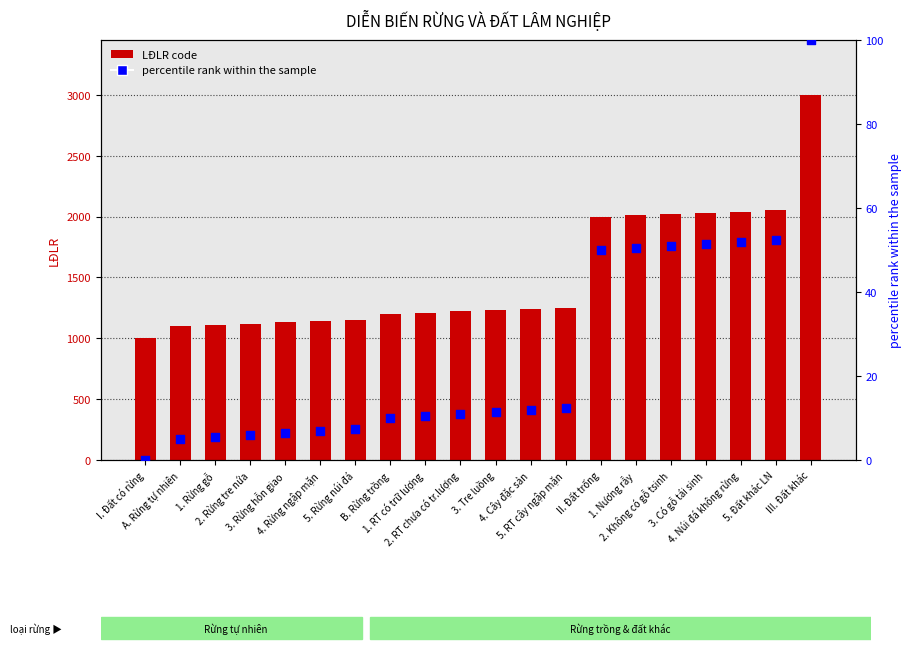

What are all the series names shown in the legend?

LĐLR code, percentile rank